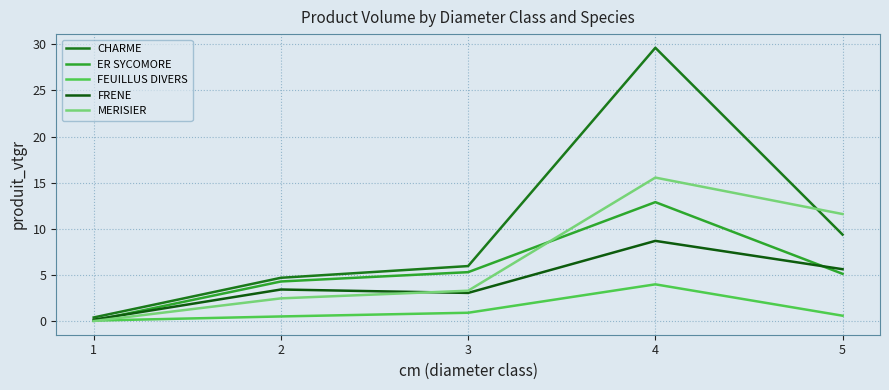

Rank the series at 4 from highest to lowest value.

CHARME, MERISIER, ER SYCOMORE, FRENE, FEUILLUS DIVERS